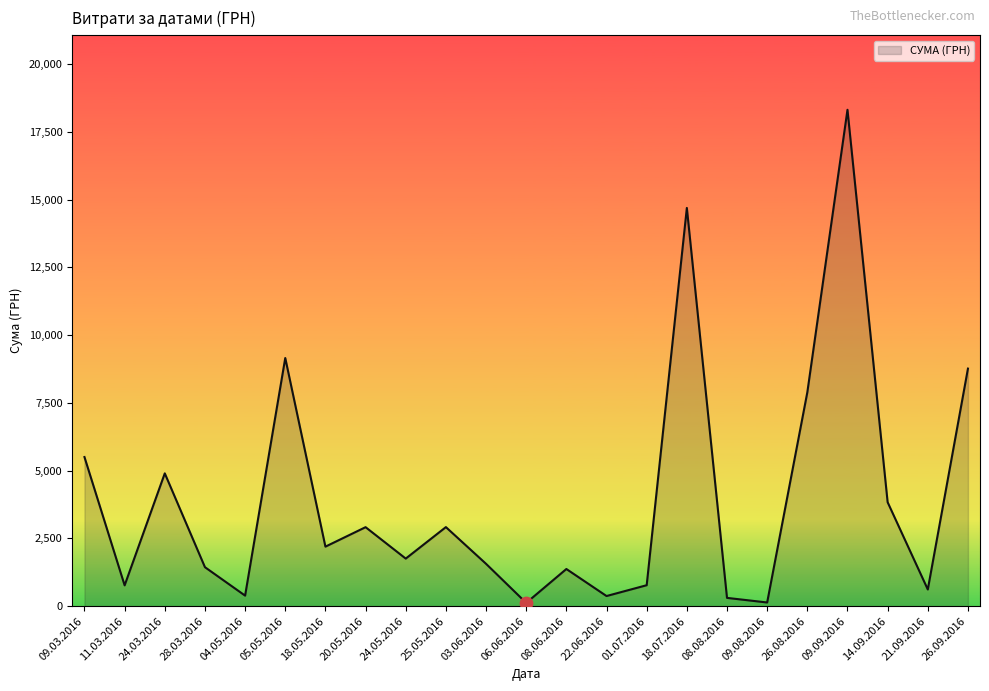

Approximately how many times larger is the value at 20.05.2016 compared to 05.05.2016?

0.3